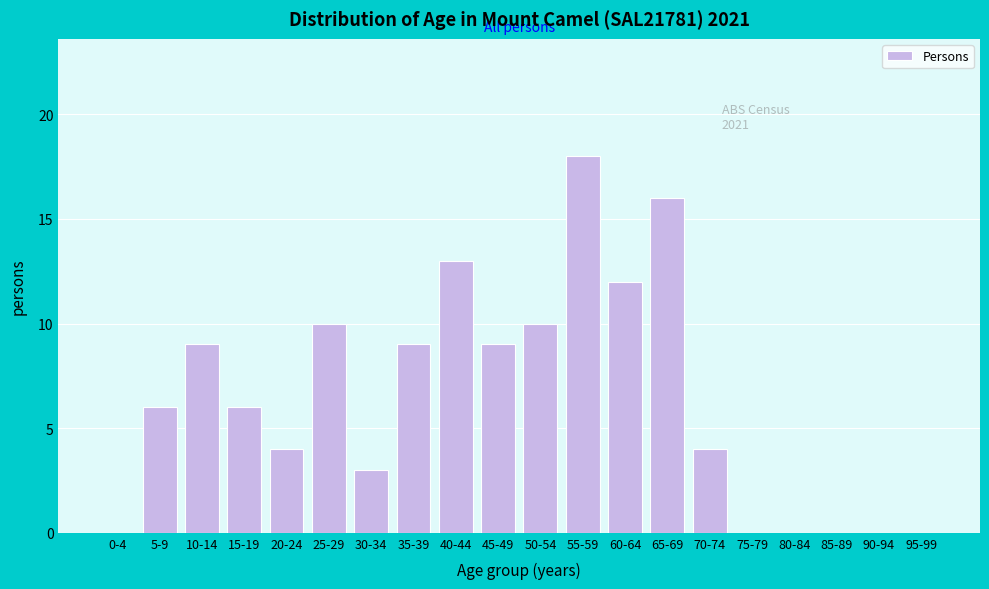

Reading right to left, extract all data points from this chart.

95-99=0	90-94=0	85-89=0	80-84=0	75-79=0	70-74=4	65-69=16	60-64=12	55-59=18	50-54=10	45-49=9	40-44=13	35-39=9	30-34=3	25-29=10	20-24=4	15-19=6	10-14=9	5-9=6	0-4=0